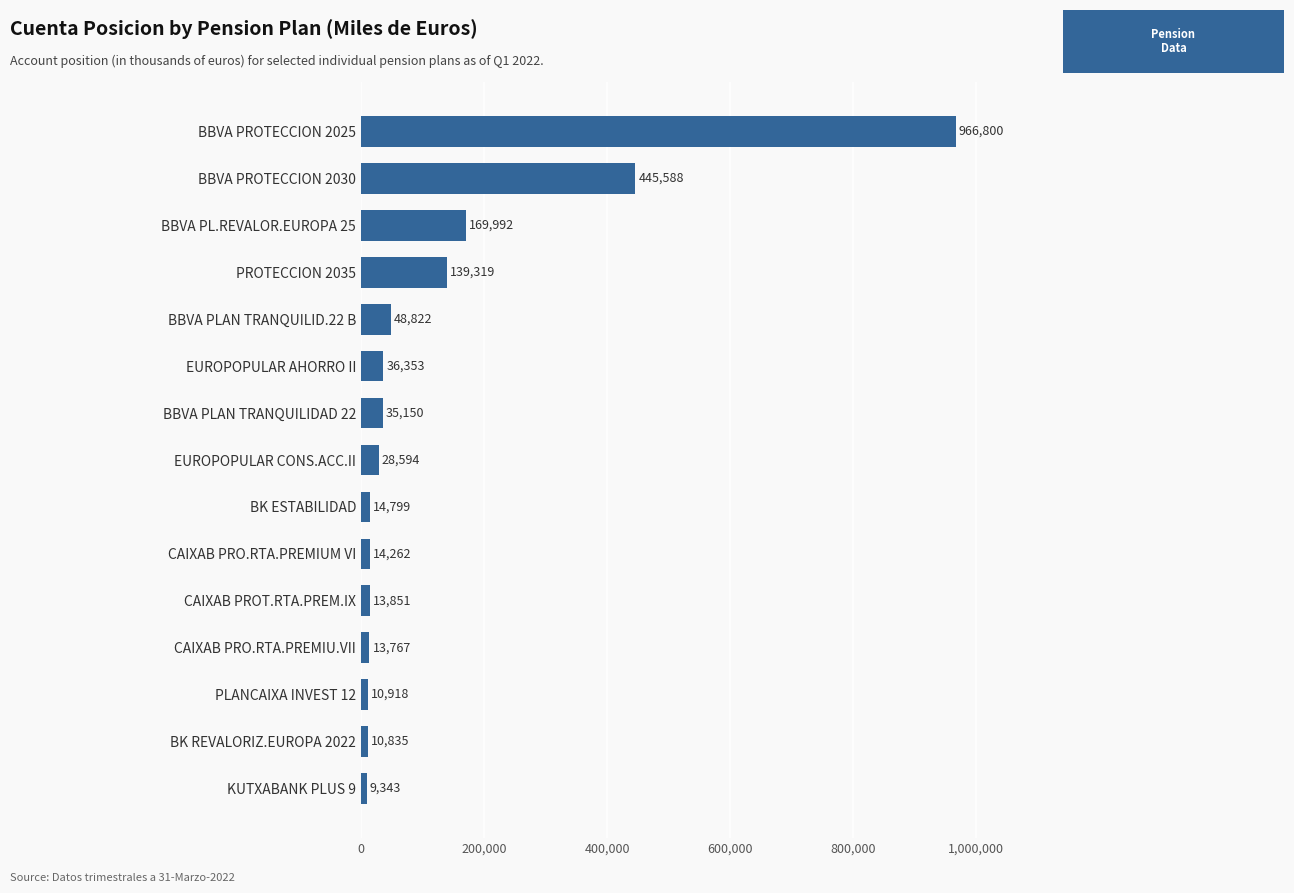

Reading top to bottom, transcribe all the data shown in this chart.

966800	445588	169992	139319	48822	36353	35150	28594	14799	14262	13851	13767	10918	10835	9343